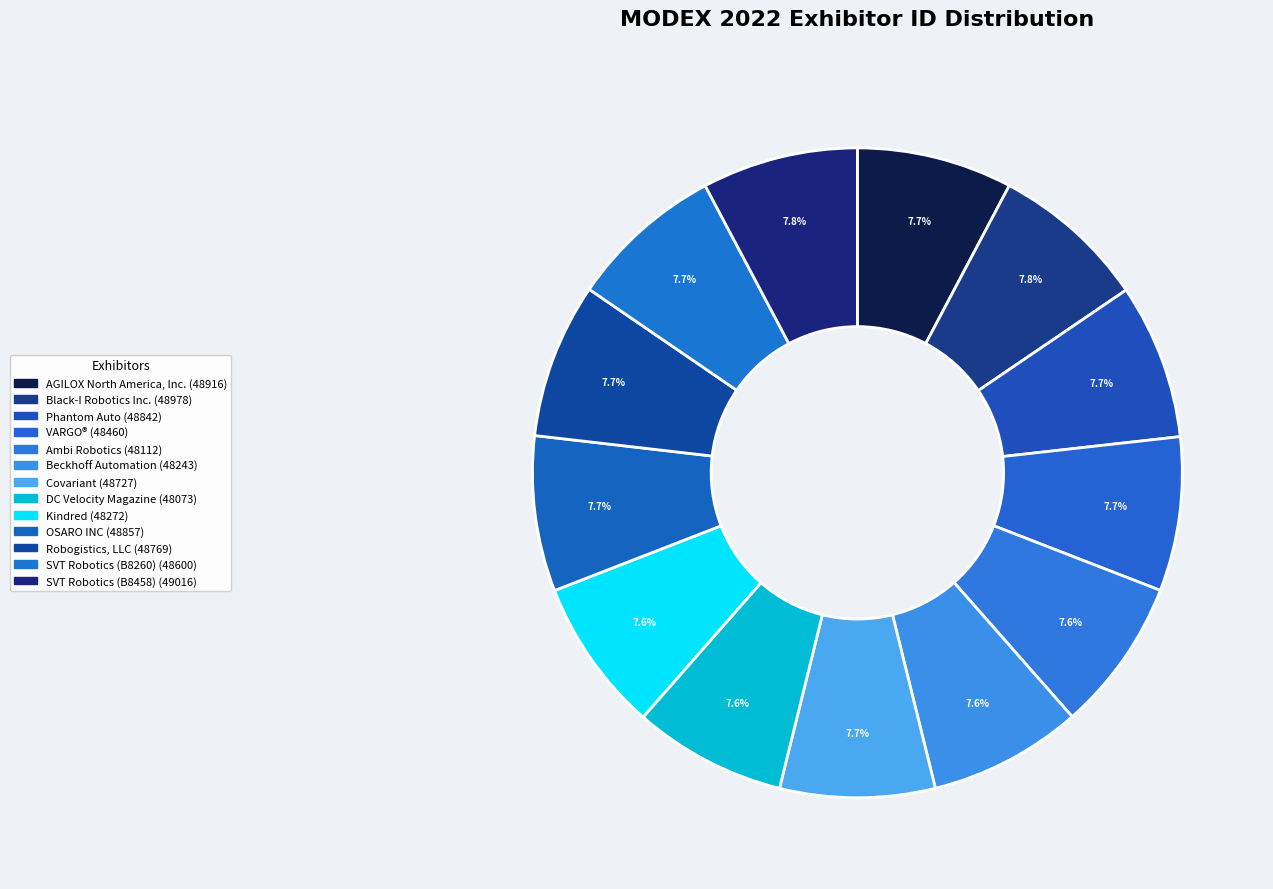

Count the number of slices in the pie.

13